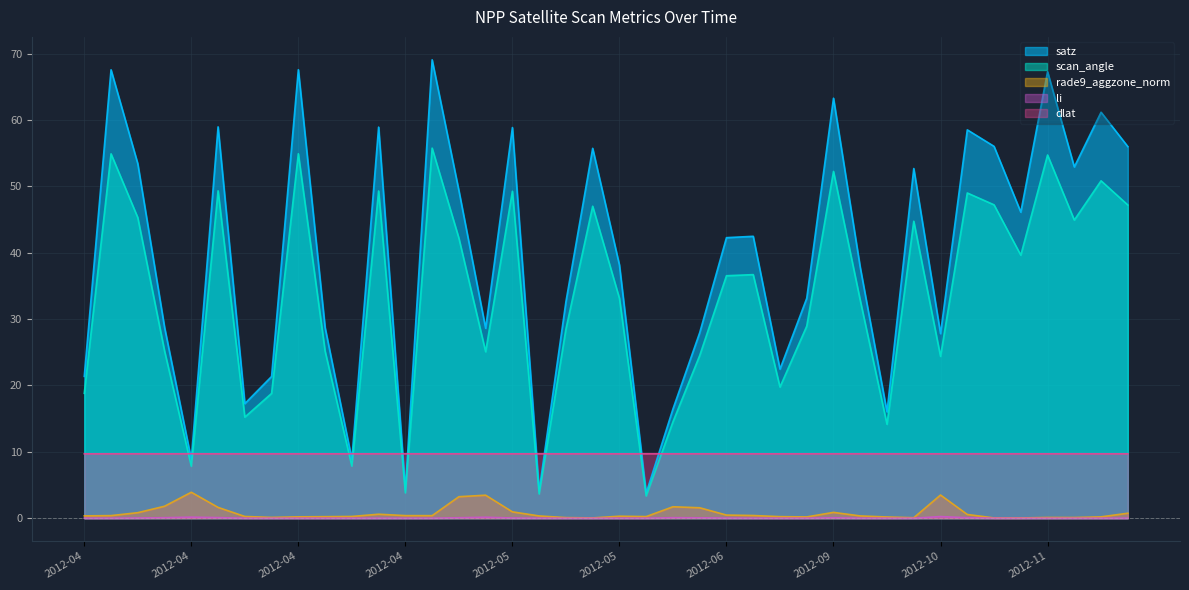

What is the total value across all series at 2012-06?

89.0